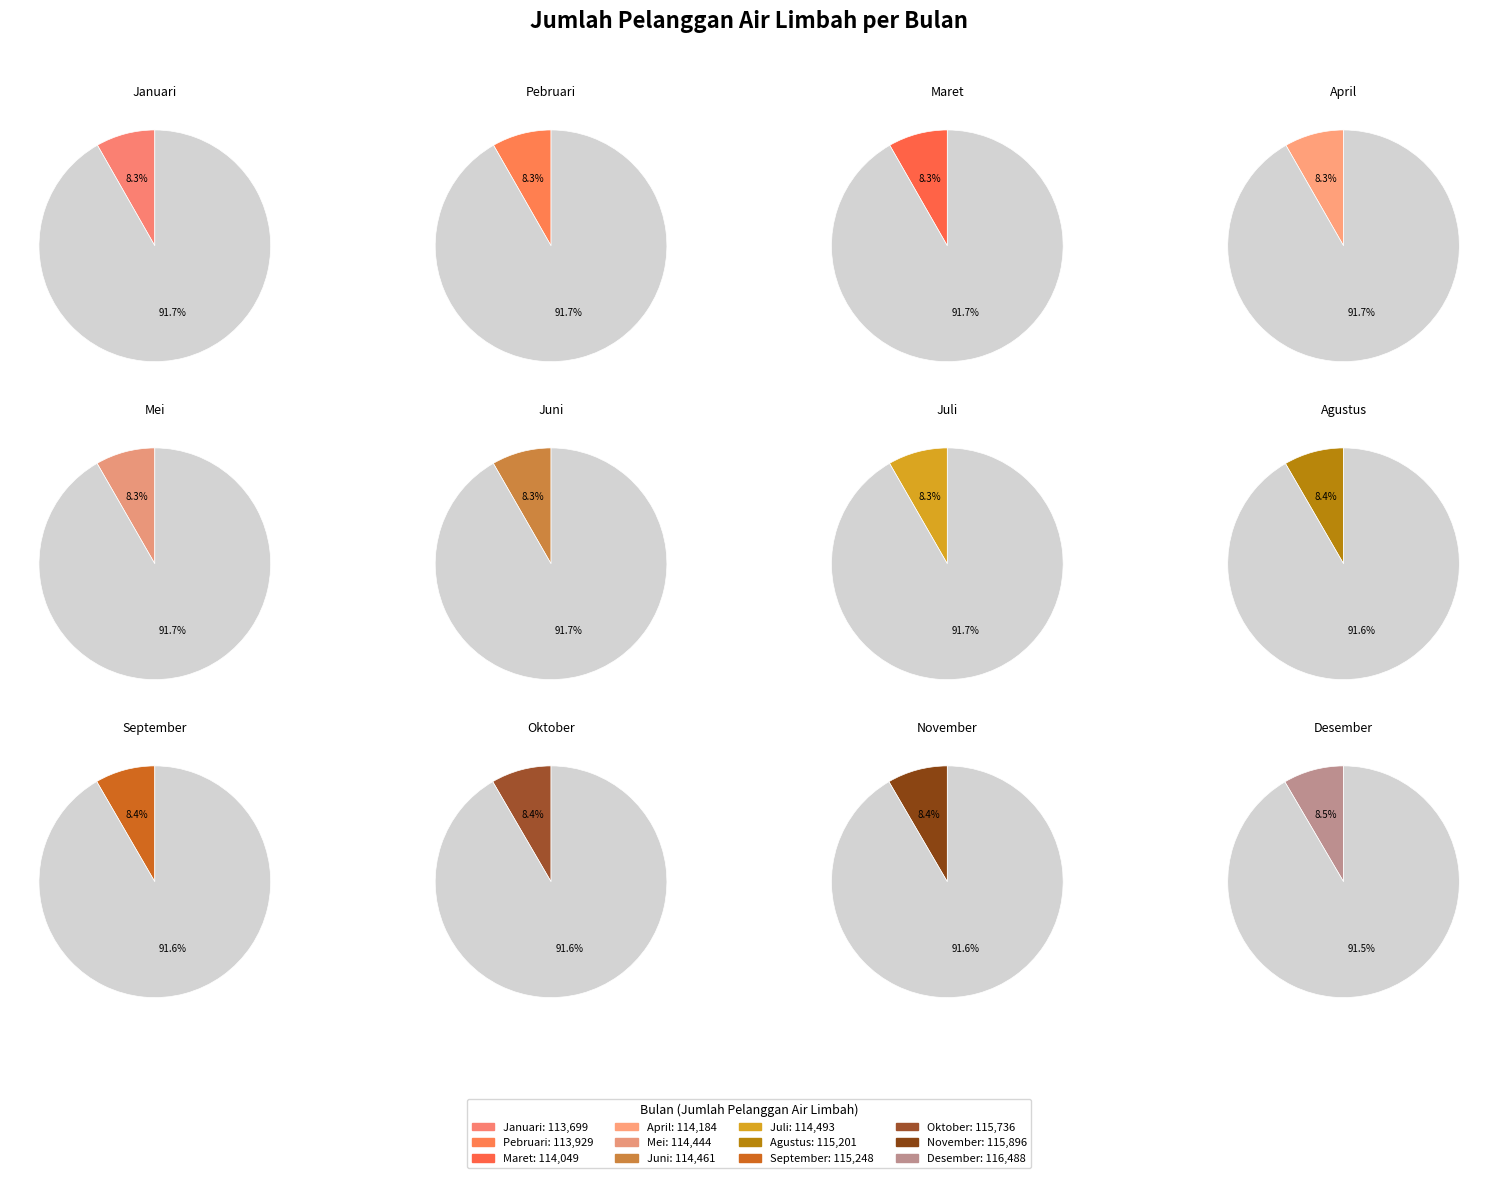

Rank the categories by value from highest to lowest.

Desember, November, Oktober, September, Agustus, Juli, Juni, Mei, April, Maret, Pebruari, Januari